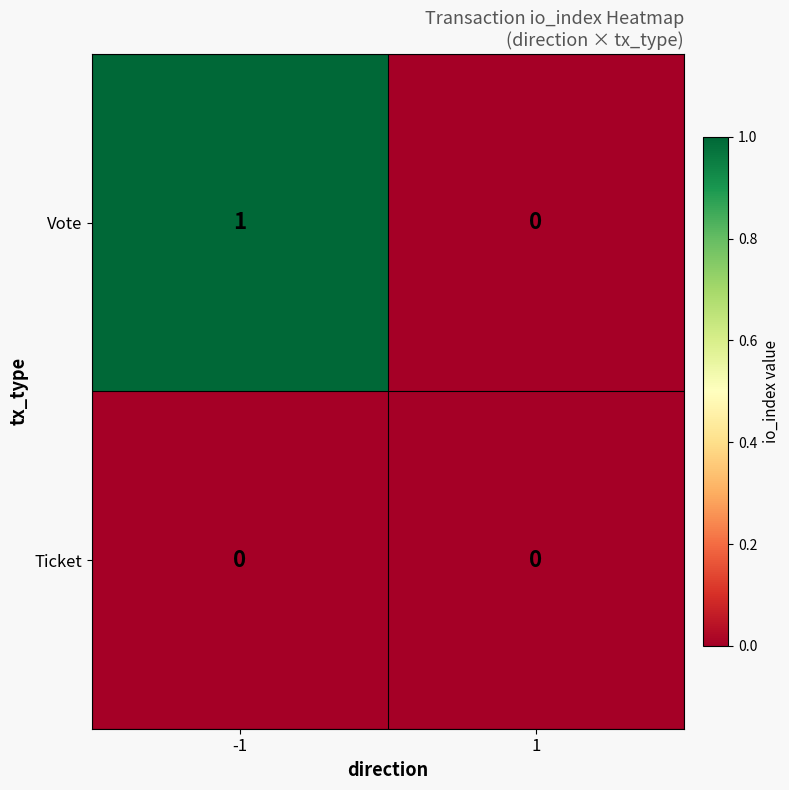

Reading left to right, extract all data points from this chart.

Vote: 1	0
Ticket: 0	0